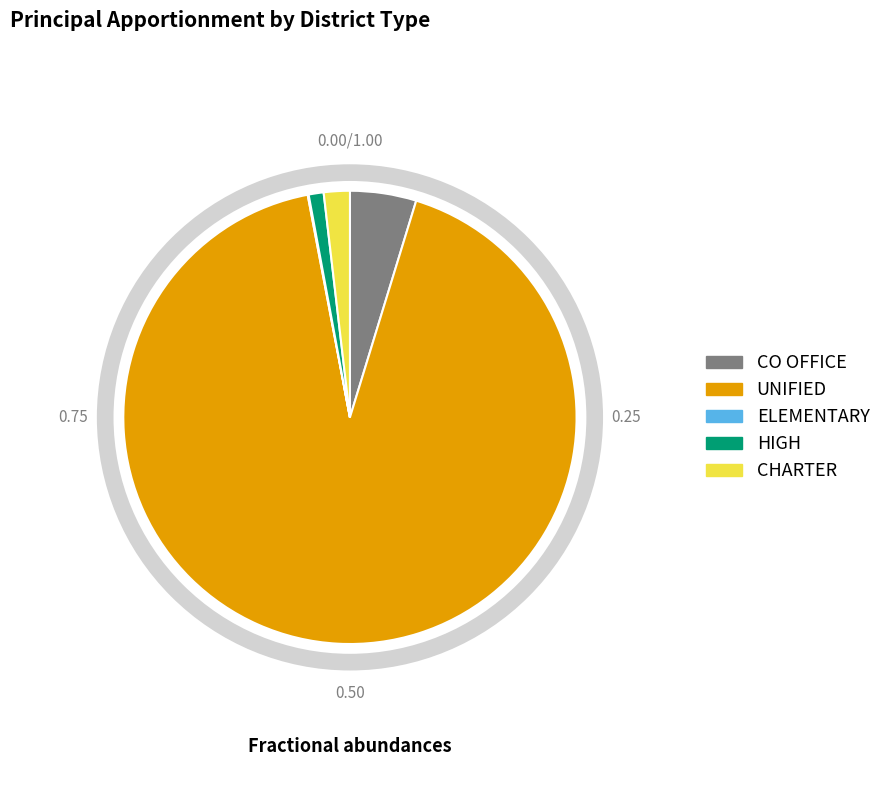

Is it true that CO OFFICE is 13% of the pie?

False